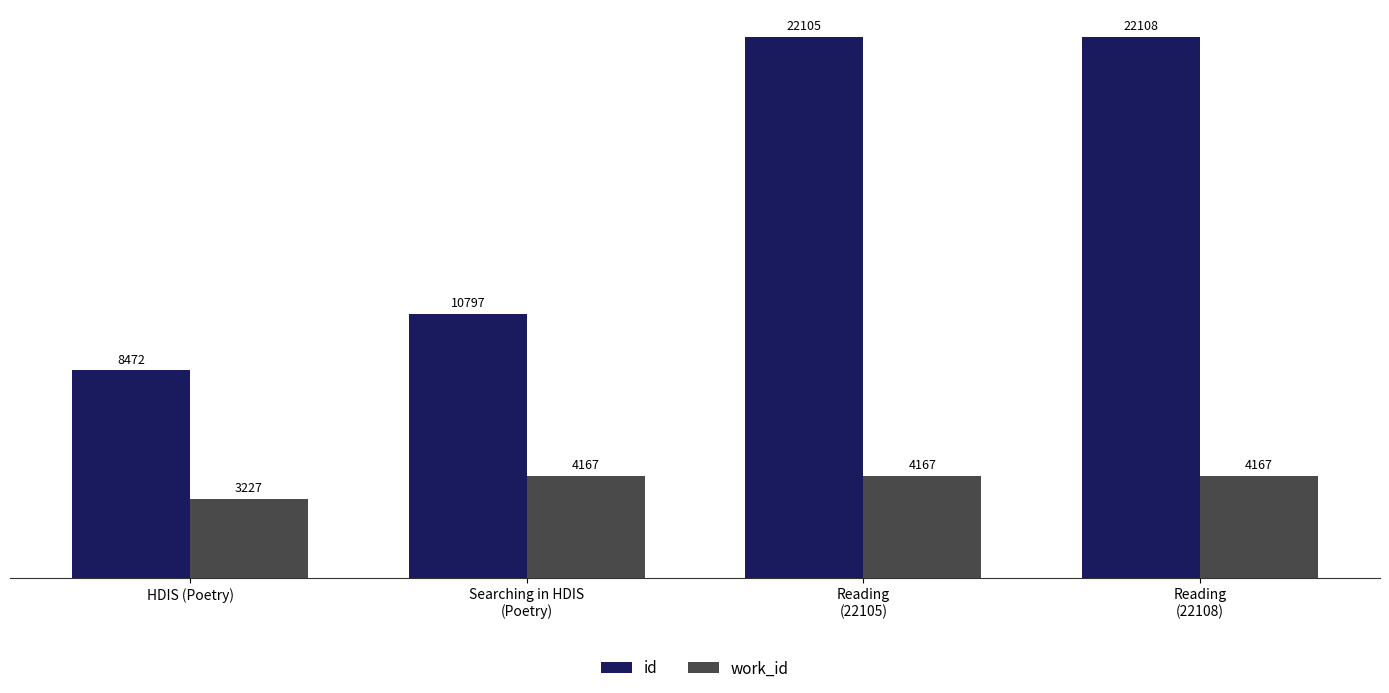

What is the label of the 3rd bar from the left?

Reading
(22105)